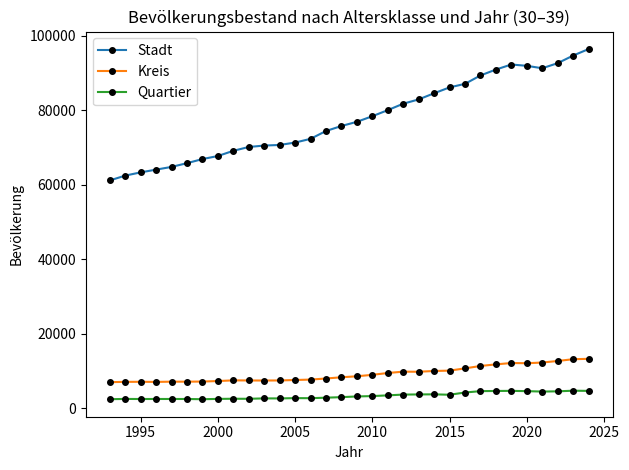

How many lines are shown in the chart?

3